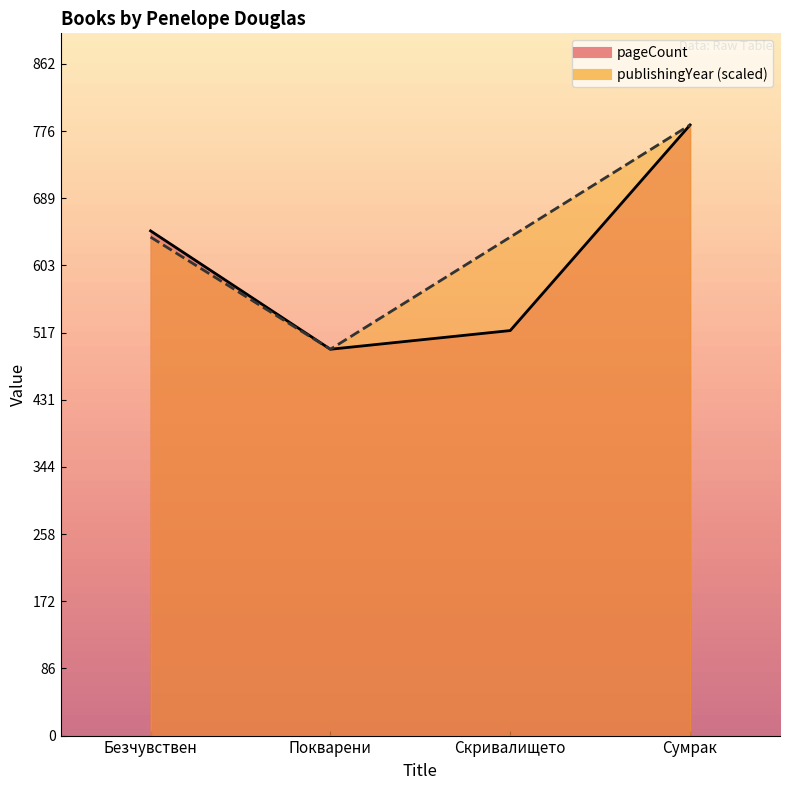

Where is the first local minimum for pageCount?

Покварени